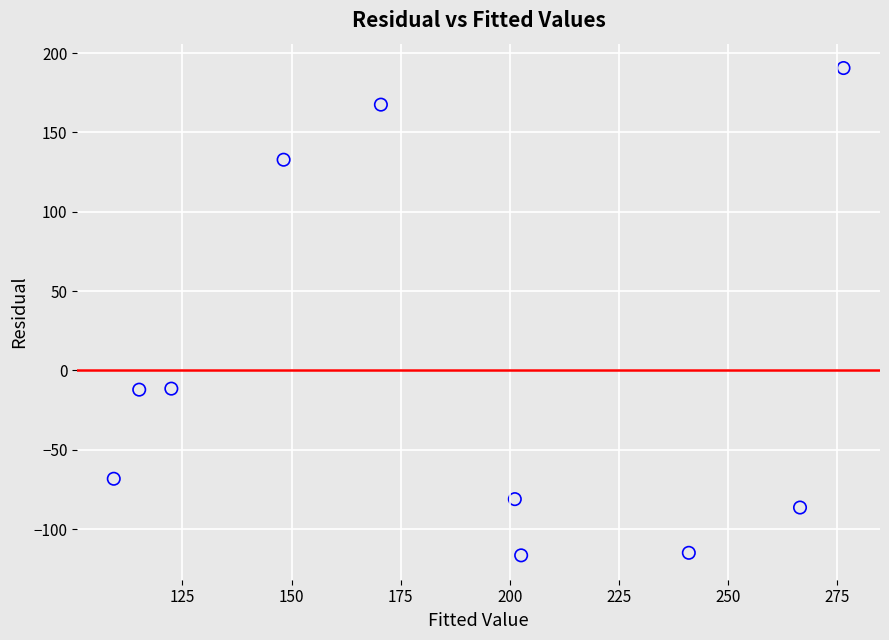

What is the range of Y values (max minus min)?

307.2